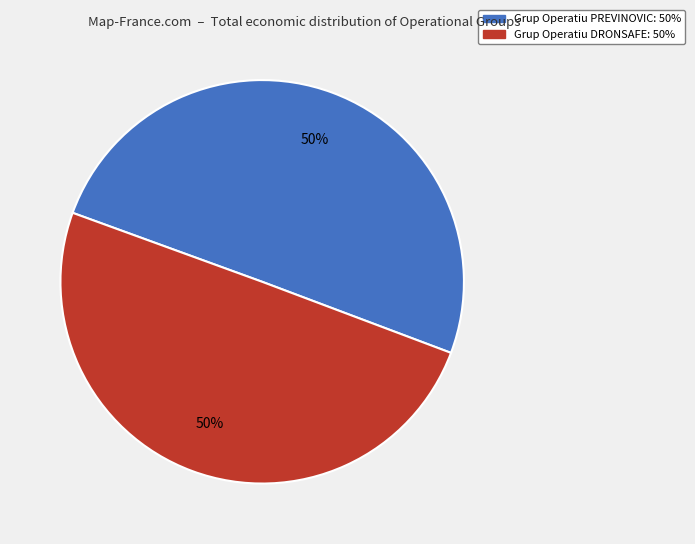

Combined, do Grup Operatiu DRONSAFE and Grup Operatiu PREVINOVIC account for over 50%?

Yes